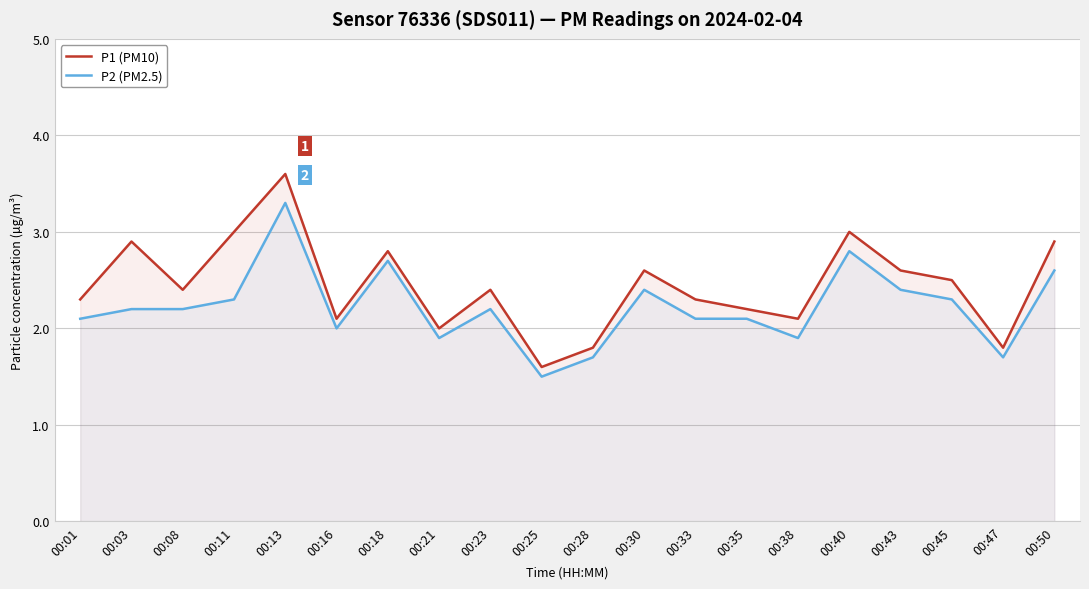

What are all the series names shown in the legend?

P1 (PM10), P2 (PM2.5)